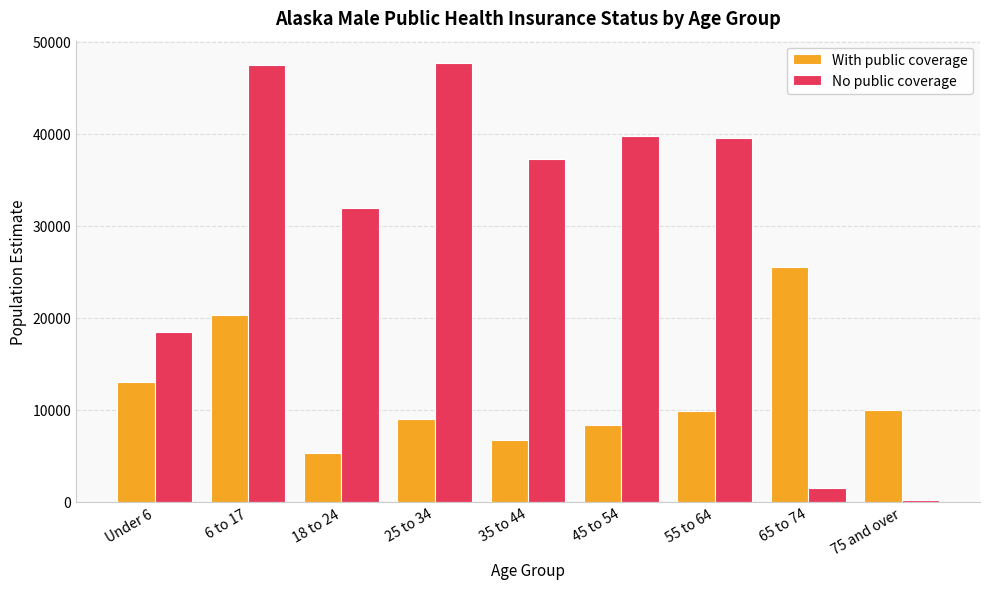

Which series has the widest spread of values?

No public coverage